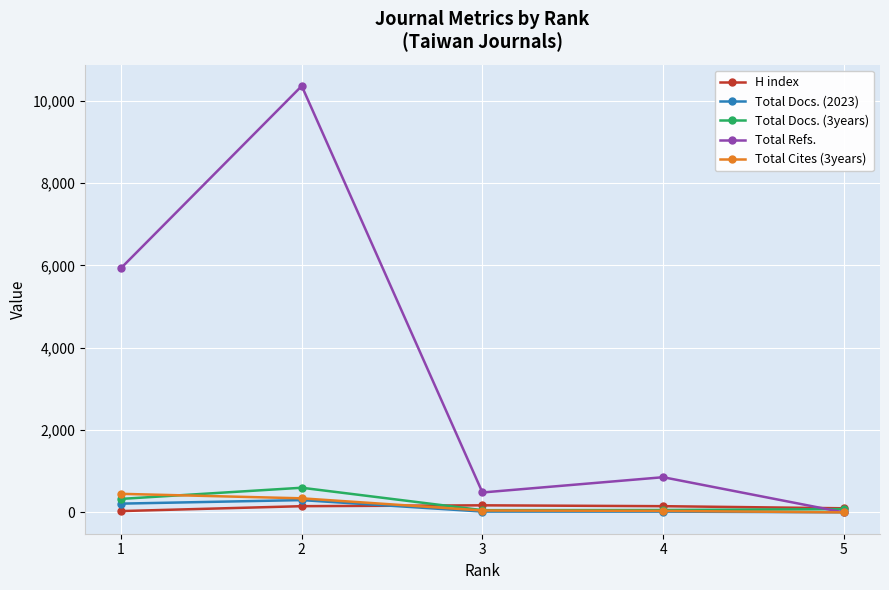

What is the difference between the highest and lowest values at 3?

464